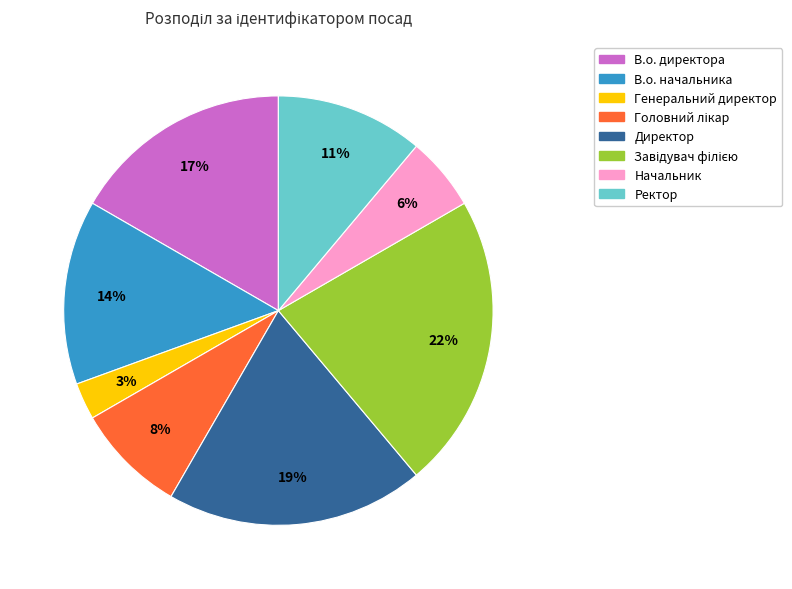

Does any single category account for the majority?

No